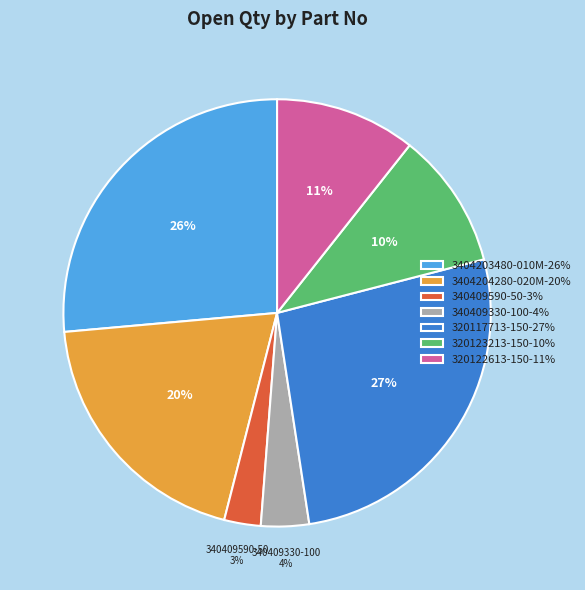

Which has a higher value, 320117713-150-27% or 340409330-100-4%?

320117713-150-27%